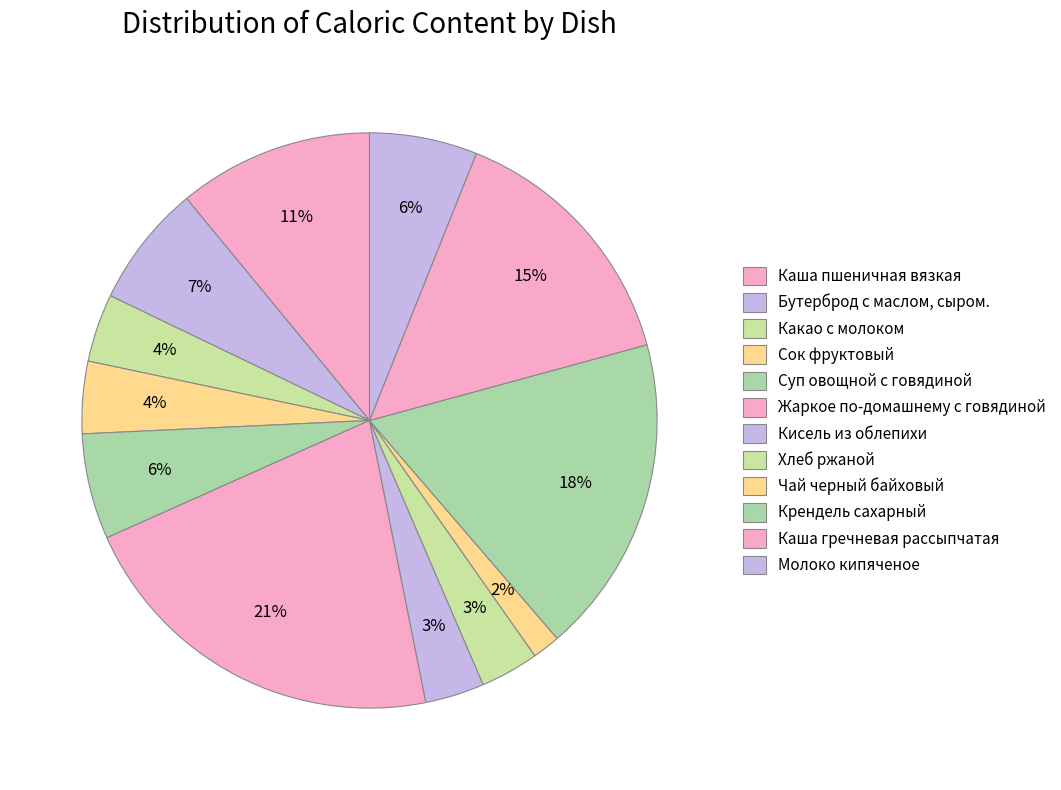

Do Каша гречневая рассыпчатая and Суп овощной с говядиной together represent more than half of the pie?

No